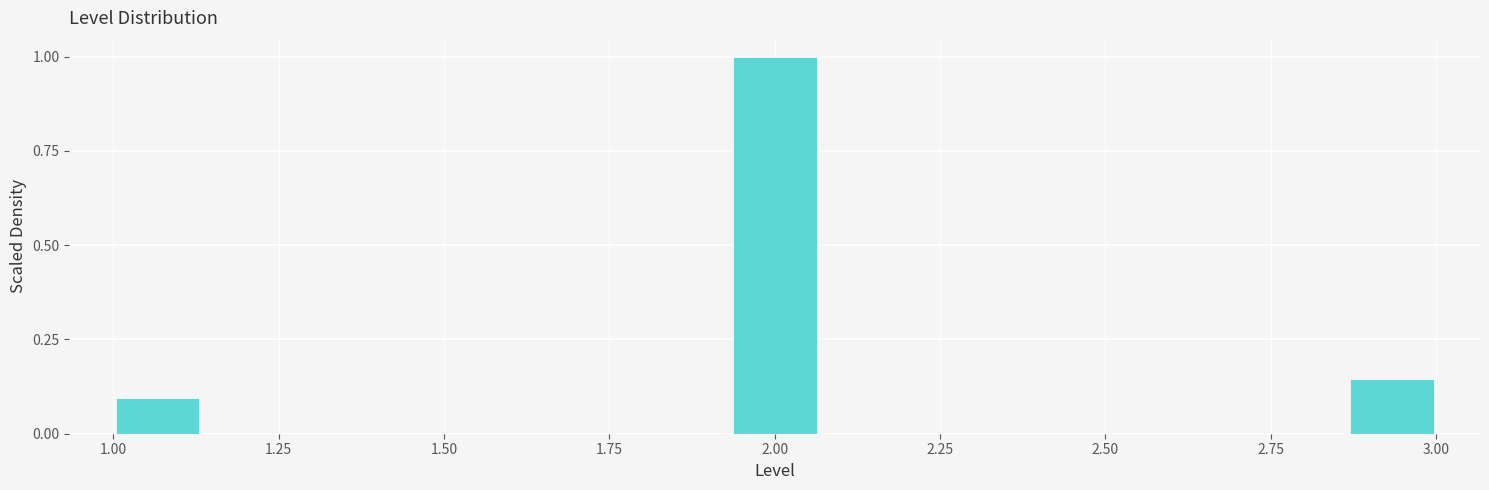

Around what value on the x-axis is the tallest bar? Give the approximate position of its centre, as read against the axis.

2.00